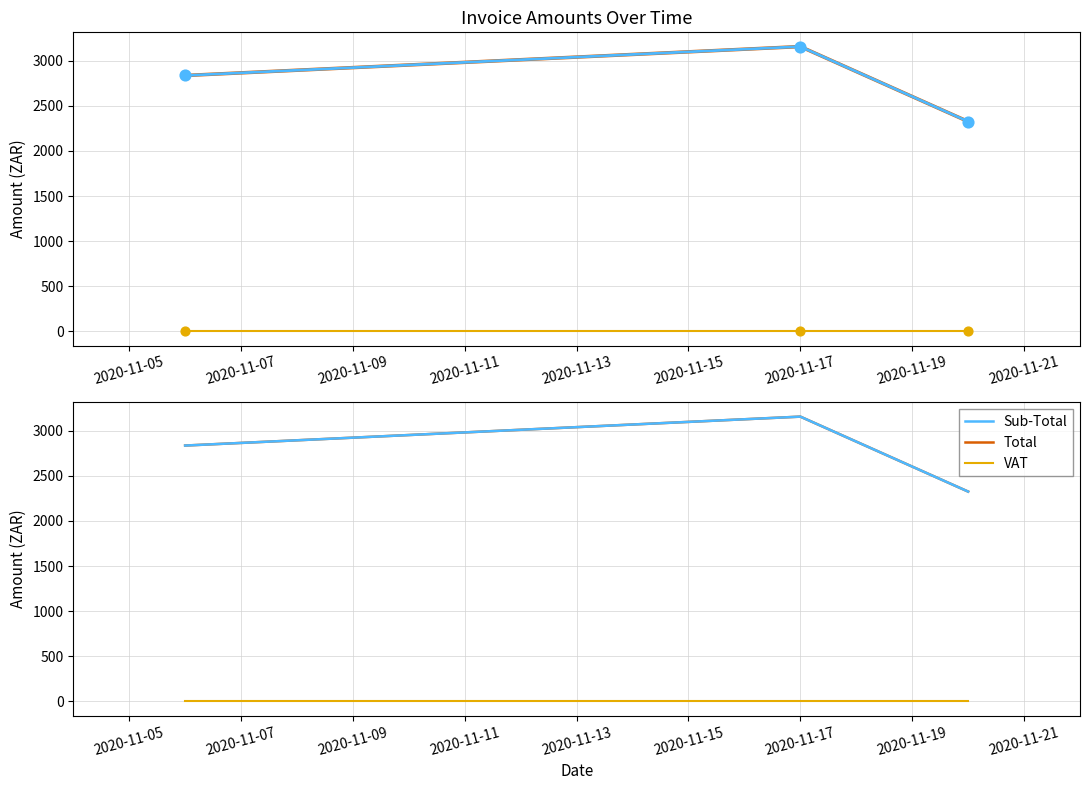

Is the value of Total at 2020-11-07 greater than the value of Sub-Total at 2020-11-09?

Yes